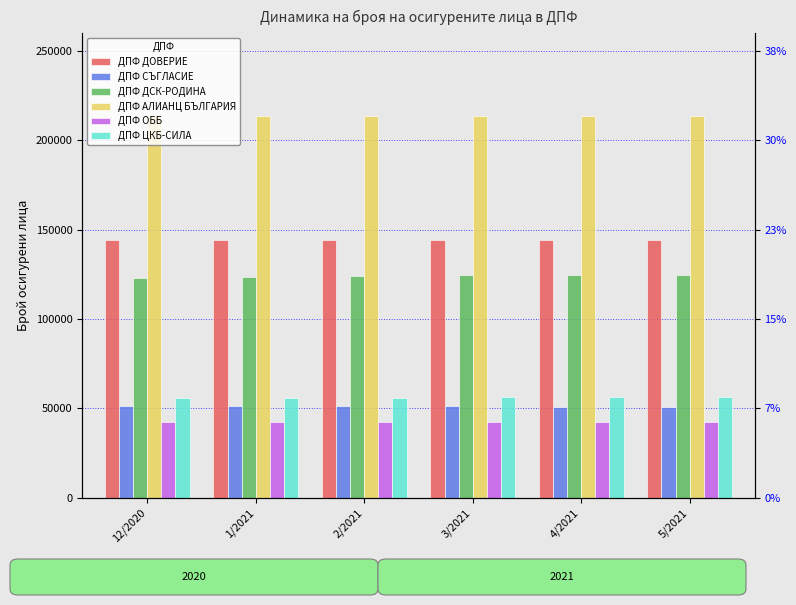

Reading left to right, list all the values displayed in this chart.

ДПФ ДОВЕРИЕ: 144264	144148	144190	144198	144221	144275
ДПФ СЪГЛАСИЕ: 51379	51292	51168	51061	50951	50860
ДПФ ДСК-РОДИНА: 122808	123278	123887	124489	124550	124359
ДПФ АЛИАНЦ БЪЛГАРИЯ: 213785	213650	213583	213520	213462	213451
ДПФ ОББ: 42216	42222	42215	42233	42179	42118
ДПФ ЦКБ-СИЛА: 55943	55945	56007	56048	56100	56160